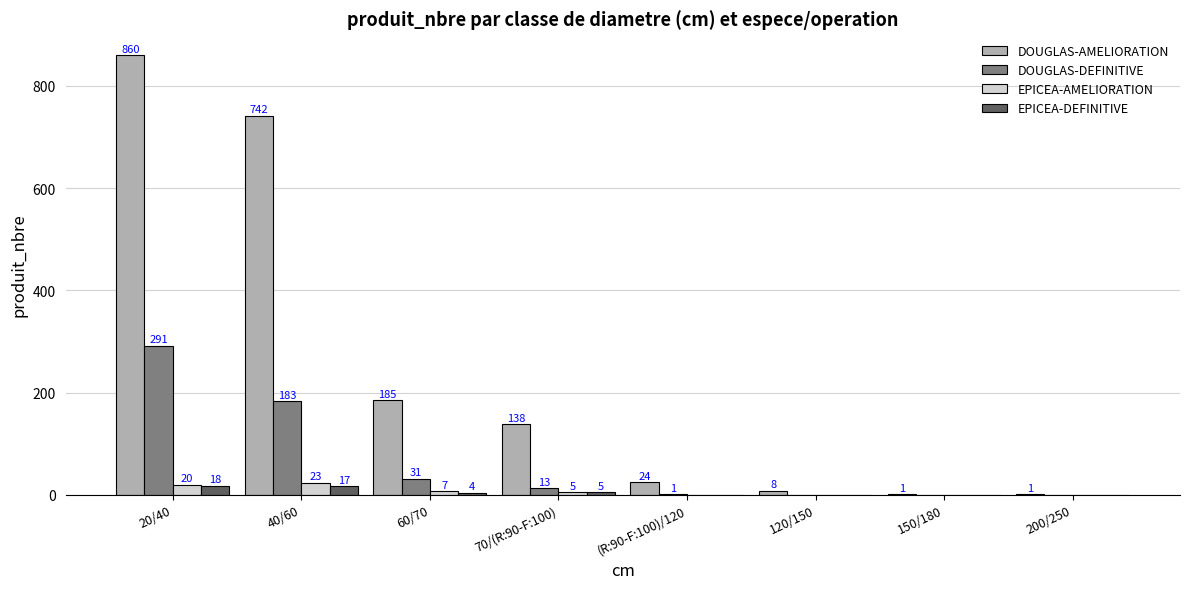

Count the number of categories in the chart.

8